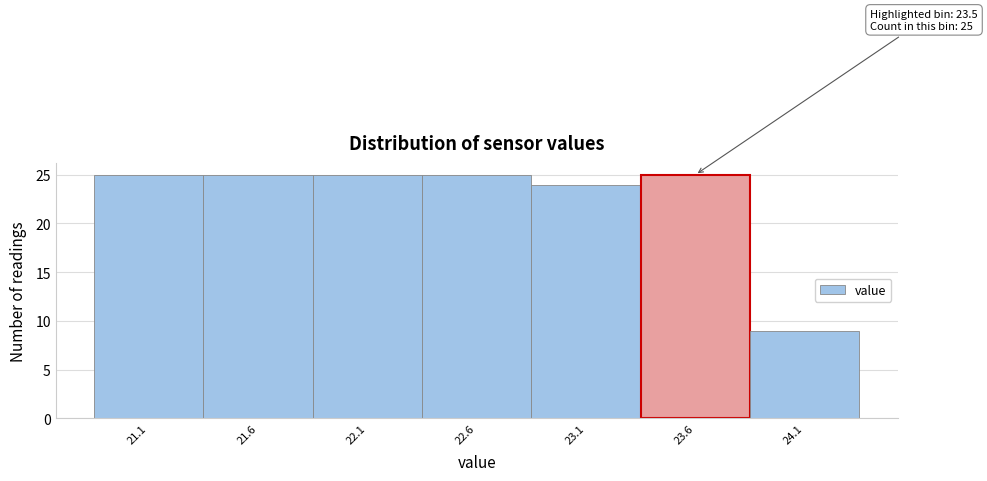

Reading left to right, what are all the values shown in this chart?

21.1=25	21.6=25	22.1=25	22.6=25	23.1=24	23.6=25	24.1=9